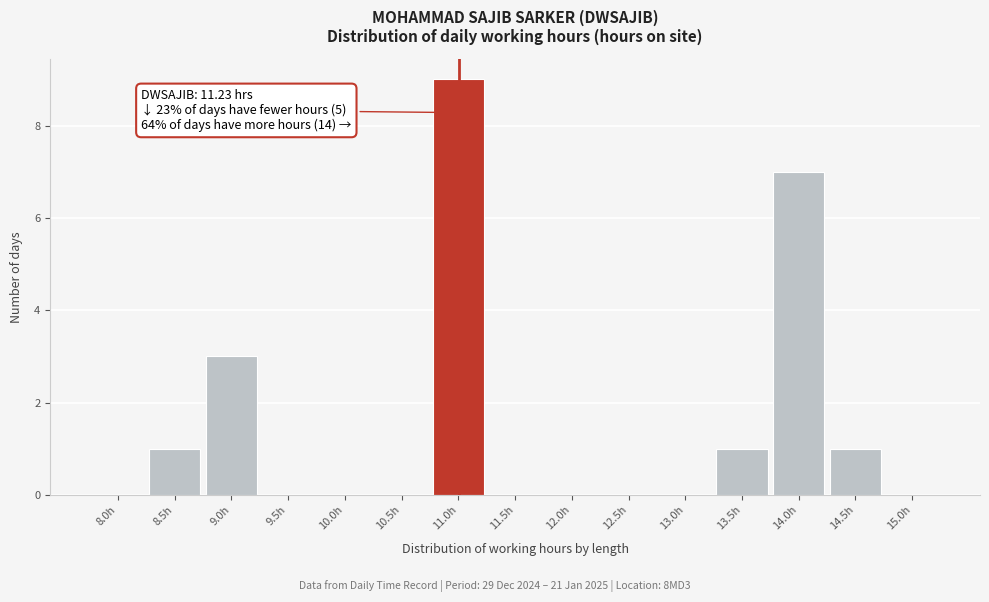

Reading right to left, transcribe all the data shown in this chart.

15.0h=0	14.5h=1	14.0h=7	13.5h=1	13.0h=0	12.5h=0	12.0h=0	11.5h=0	11.0h=9	10.5h=0	10.0h=0	9.5h=0	9.0h=3	8.5h=1	8.0h=0